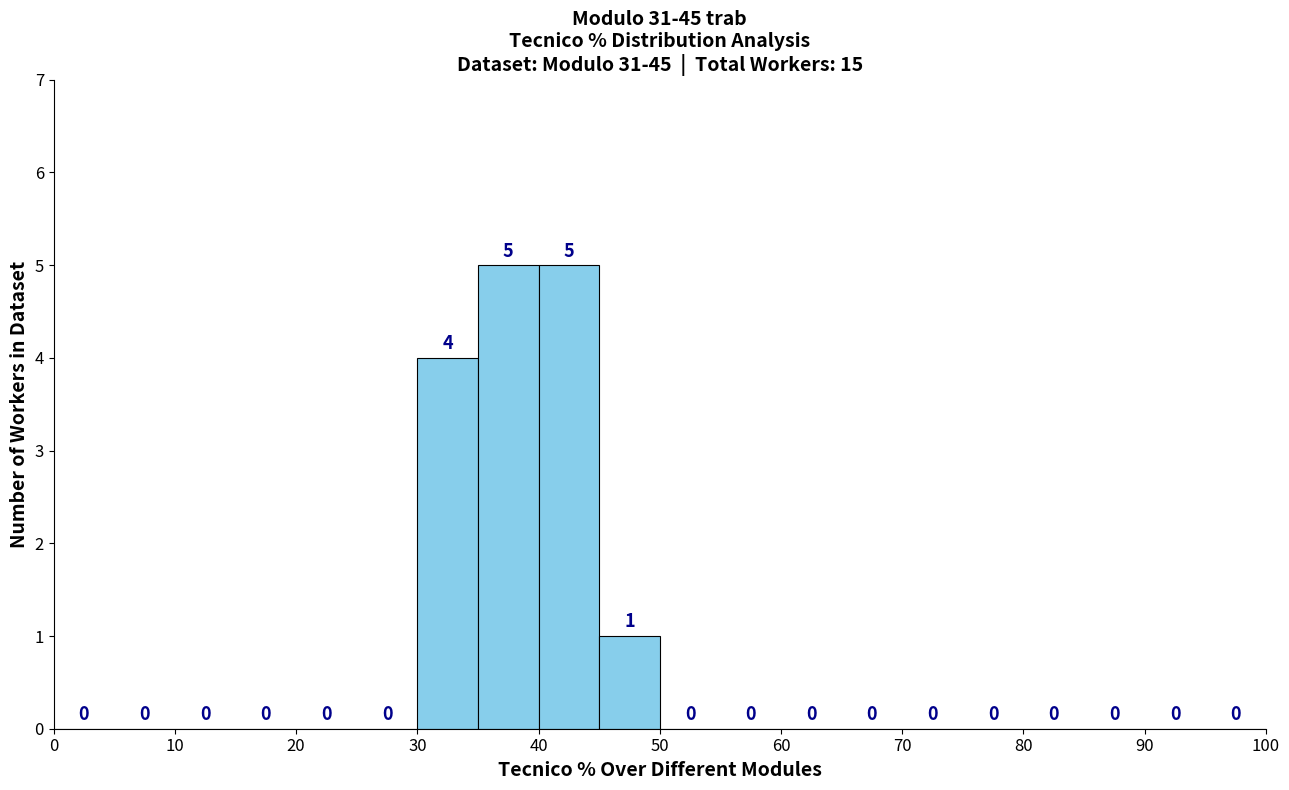

Reading left to right, transcribe this chart: for each bar, give the range it covers on the x-axis and its height.

0 to 5: 0
5 to 10: 0
10 to 15: 0
15 to 20: 0
20 to 25: 0
25 to 30: 0
30 to 35: 4
35 to 40: 5
40 to 45: 5
45 to 50: 1
50 to 55: 0
55 to 60: 0
60 to 65: 0
65 to 70: 0
70 to 75: 0
75 to 80: 0
80 to 85: 0
85 to 90: 0
90 to 95: 0
95 to 100: 0